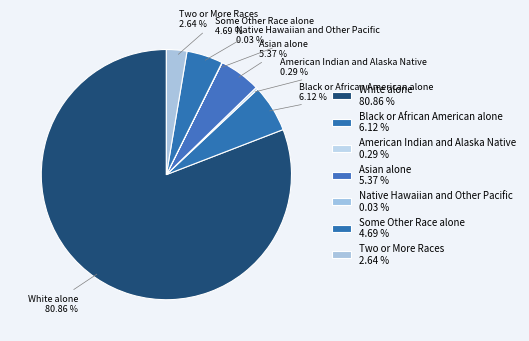

What is the total percentage of Asian alone and Two or More Races?

8.0%